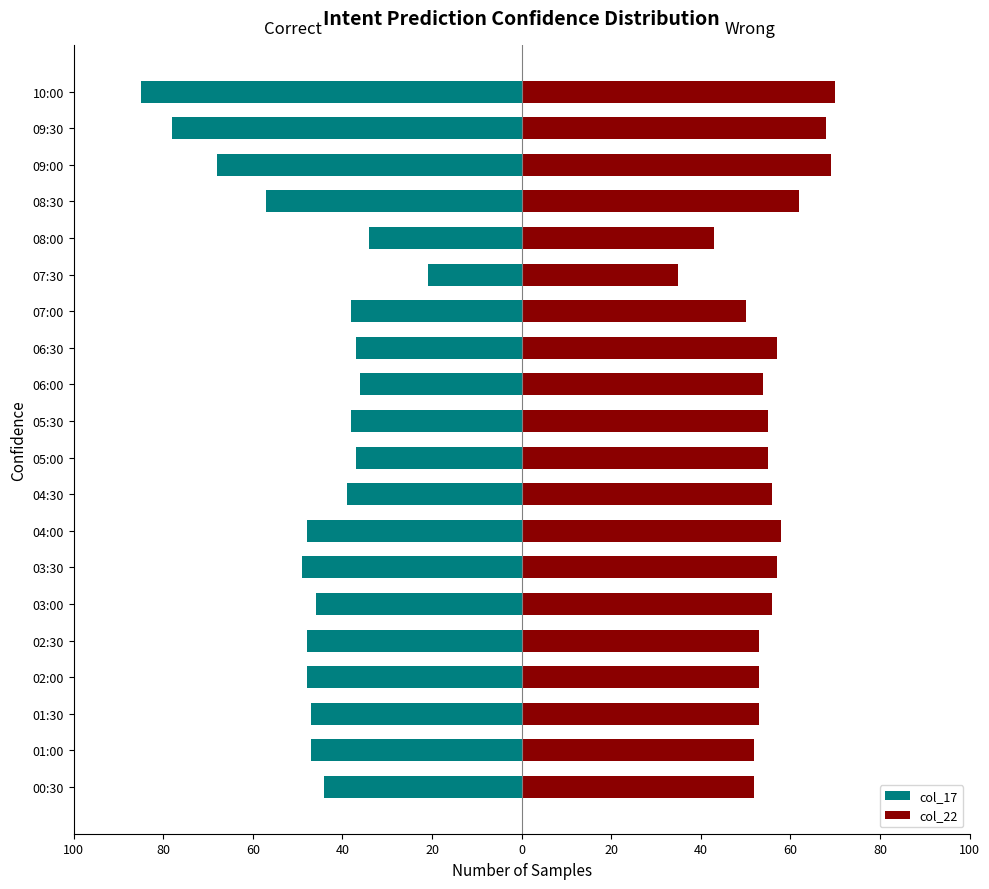

Rank the series at 07:00 from lowest to highest value.

col_17, col_22